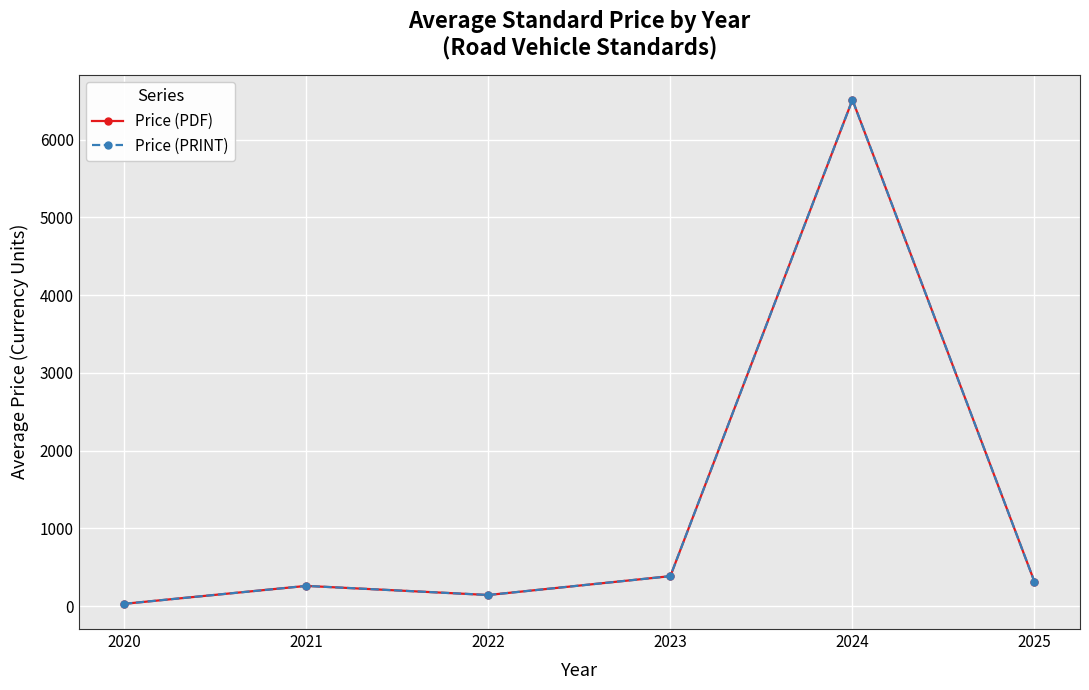

At which category does Price (PDF) reach its first local peak?

2021